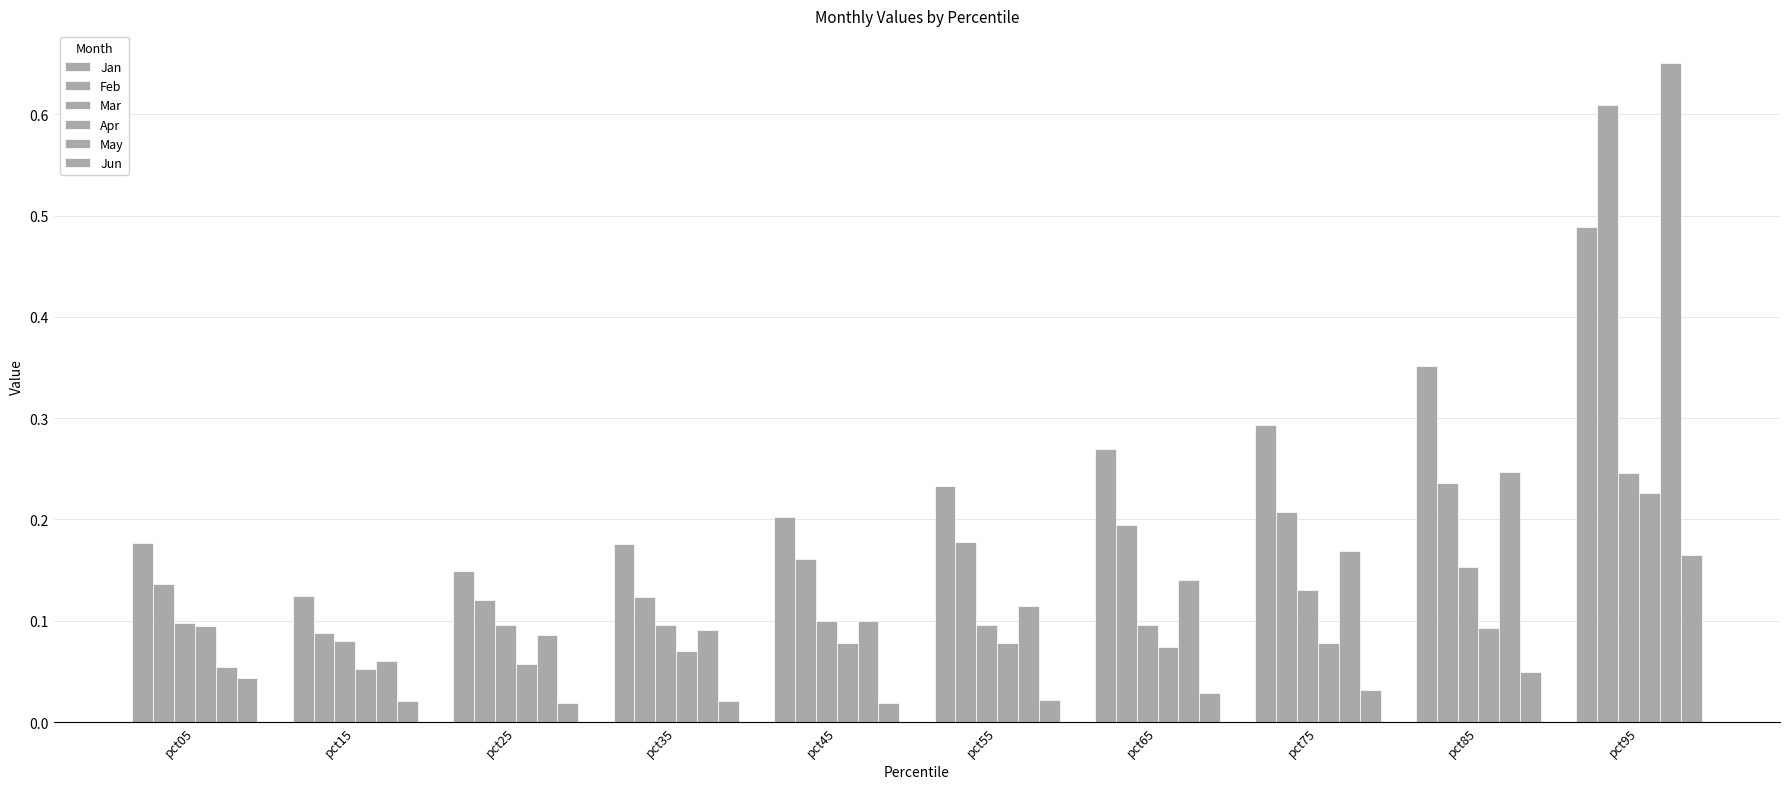

List the series in order of their peak value, highest first.

May, Feb, Jan, Mar, Apr, Jun